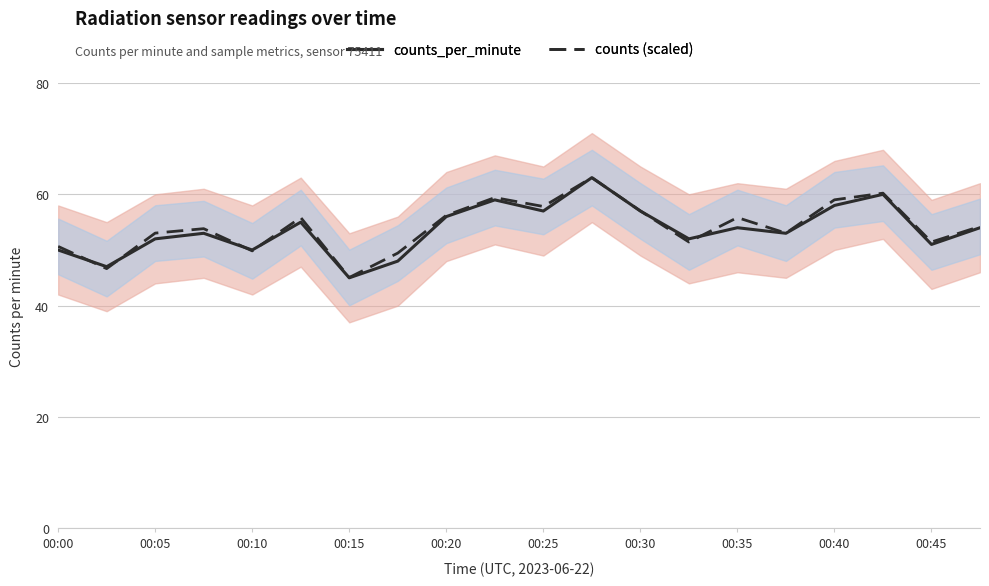

What is the average value of the counts (scaled) series?

54.1